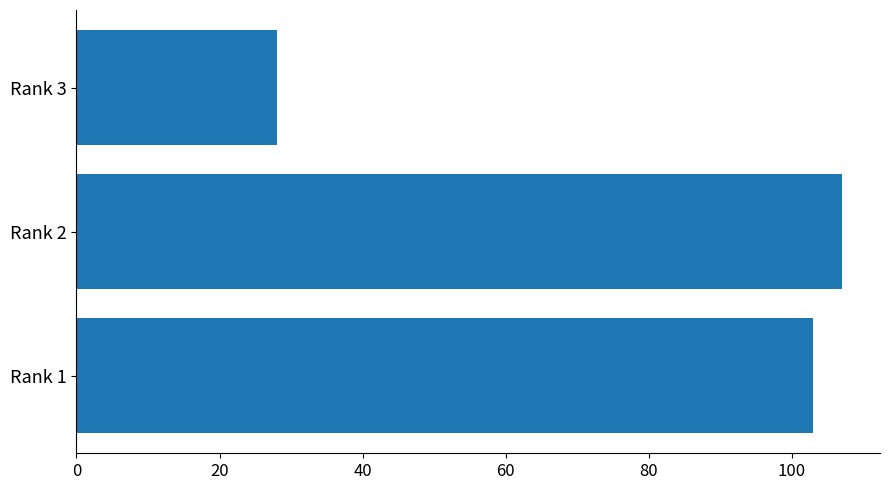

What is the minimum value shown in the chart?

28